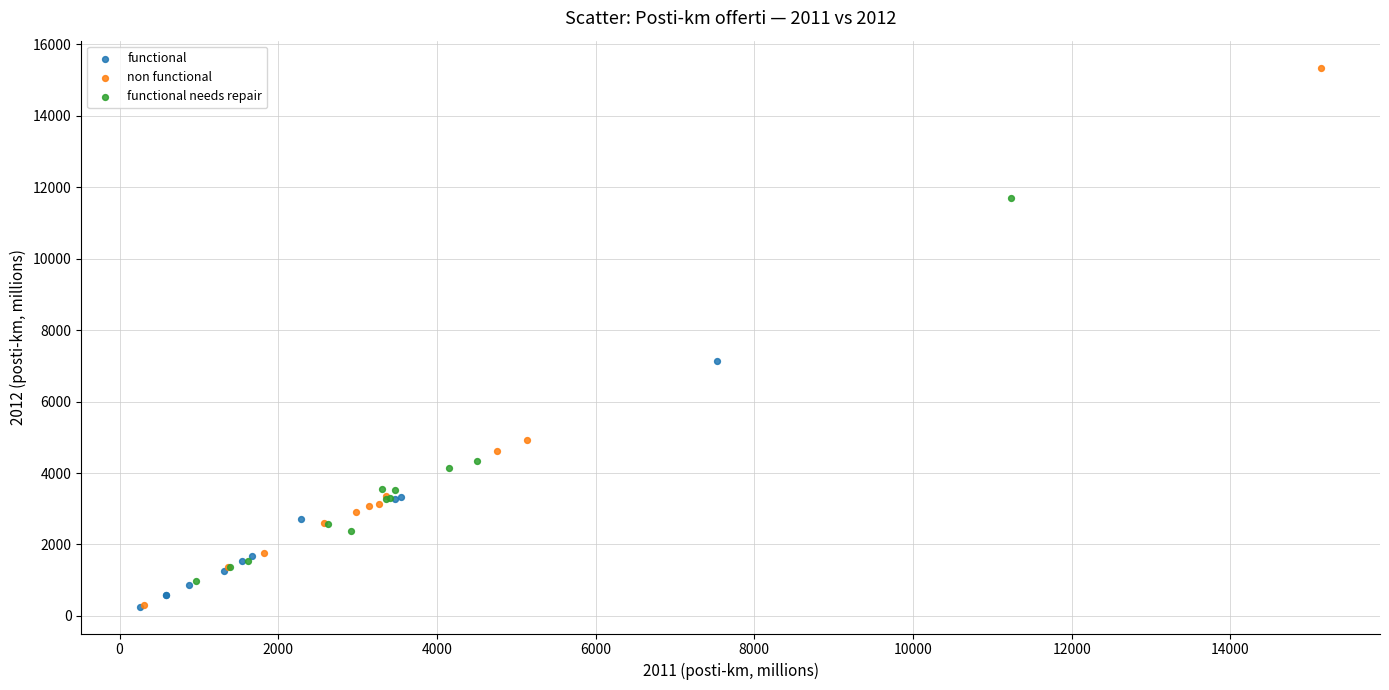

Which series has the largest Y range (max minus min)?

non functional